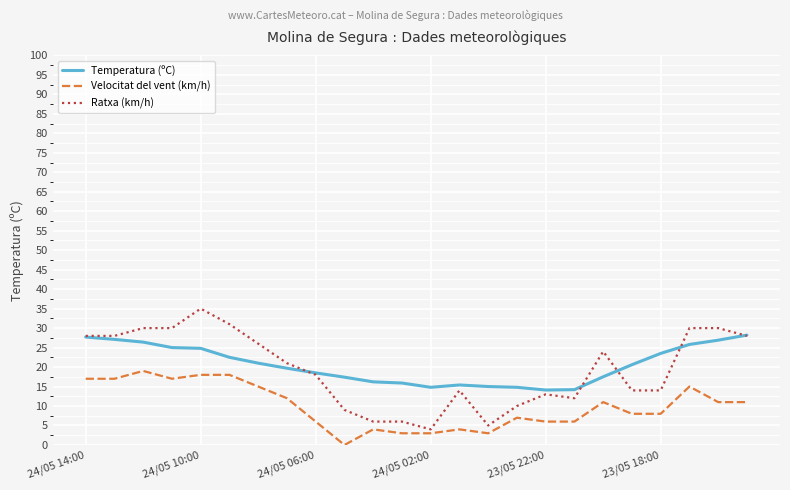

Which series has the widest spread of values?

Ratxa (km/h)